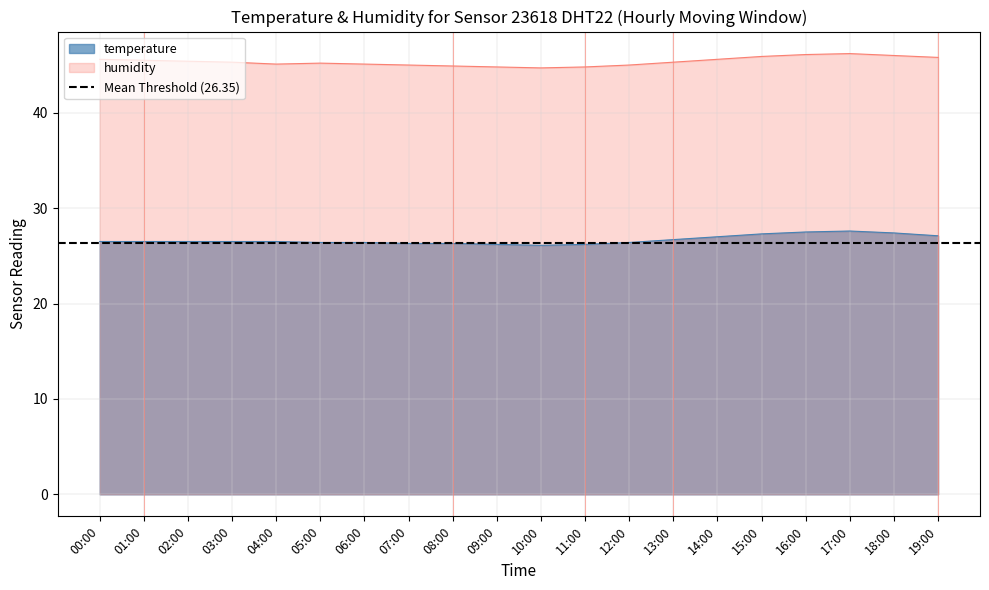

The humidity series shows 71.9 at 18:00. True or false?

False